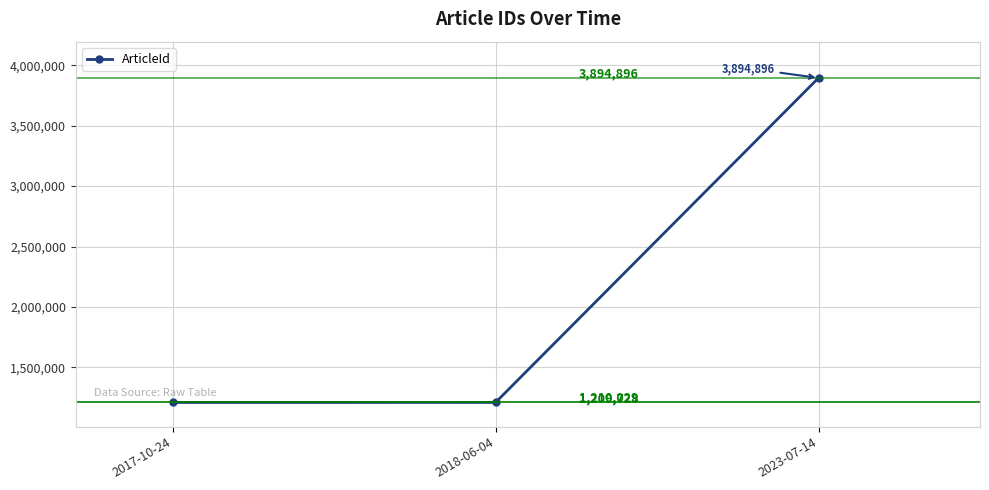

What is the label of the 2nd point from the left?

2018-06-04